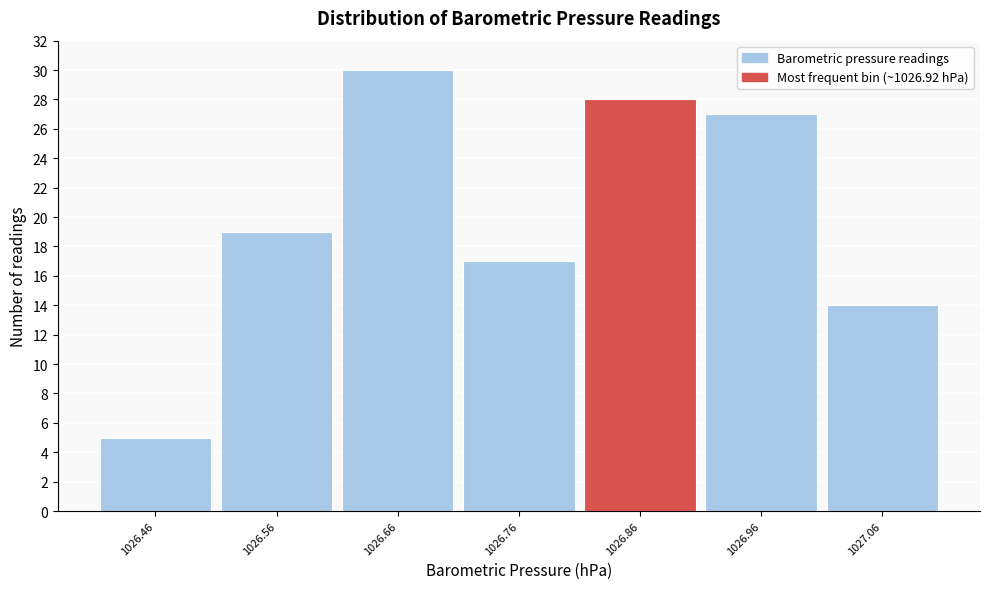

Reading left to right, list all the values displayed in this chart.

1026.46=5	1026.56=19	1026.66=30	1026.76=17	1026.86=28	1026.96=27	1027.06=14